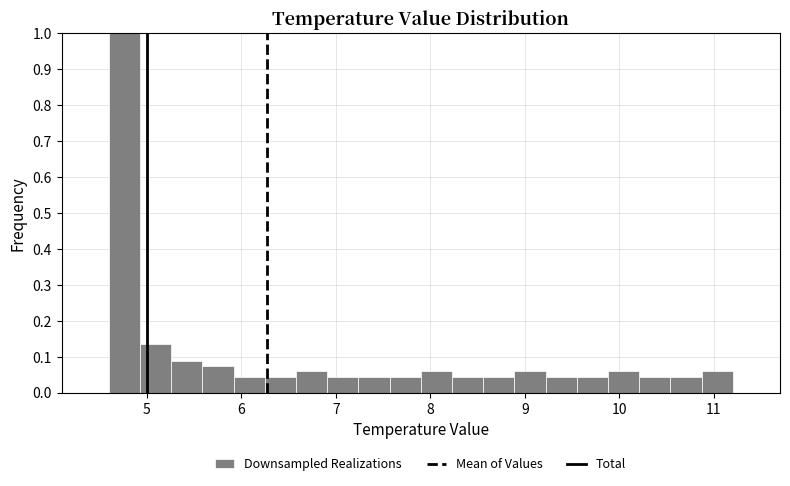

Read against the x-axis, roughly where is the centre of the tallest bar?

4.8